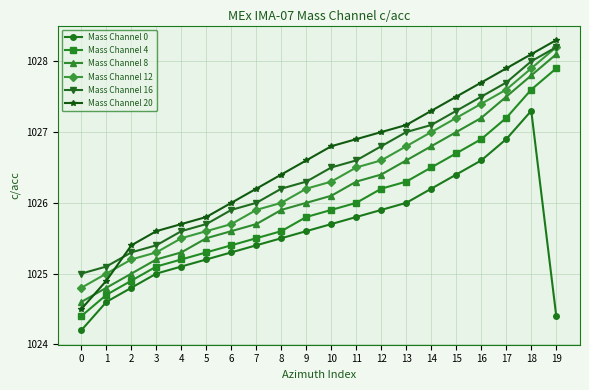

Between 0 and 4, which series saw the biggest shift?

Mass Channel 20